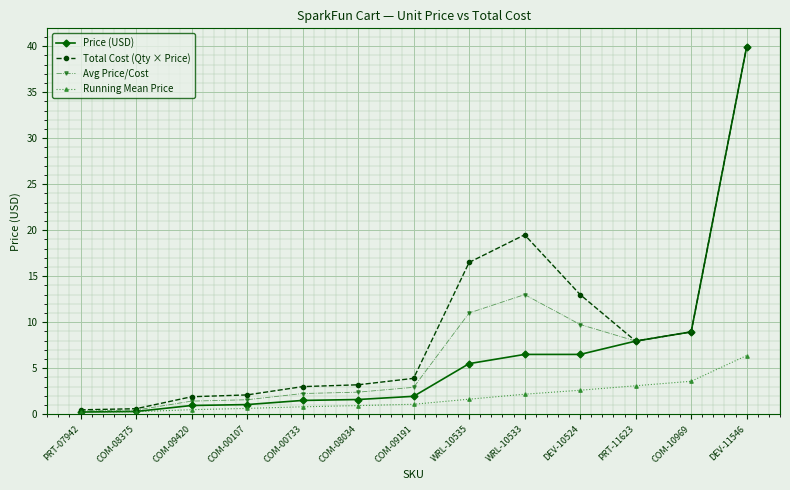

At which category is the sum across all series the highest?

DEV-11546